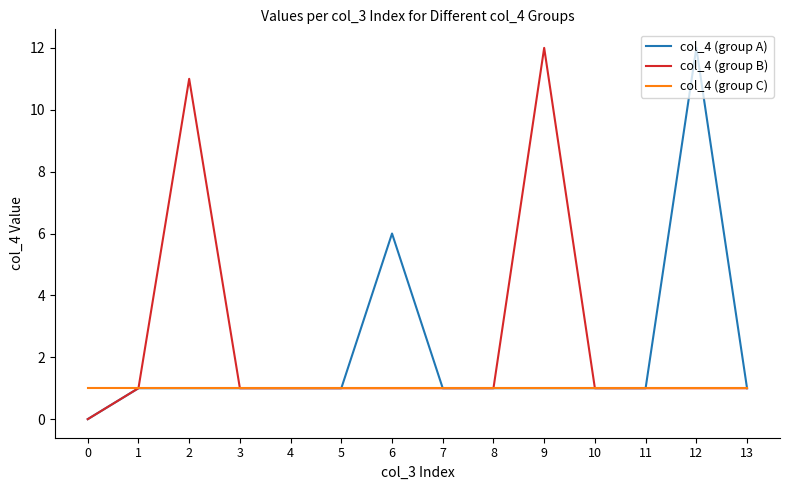

Is it true that col_4 (group A) equals 0 at 0?

True